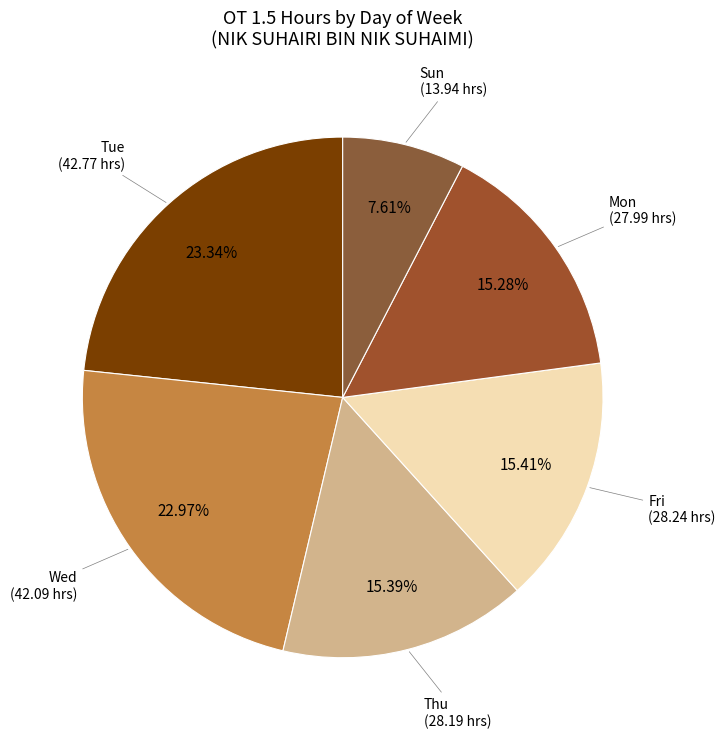

How many slices are in this pie chart?

6